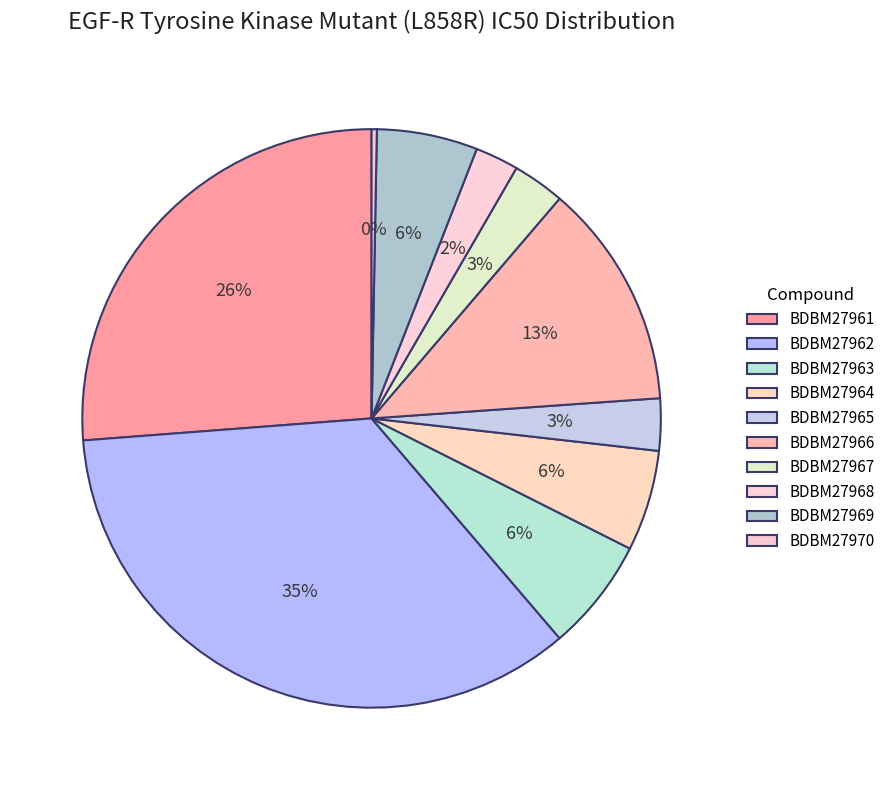

Is there a majority slice in this chart?

No